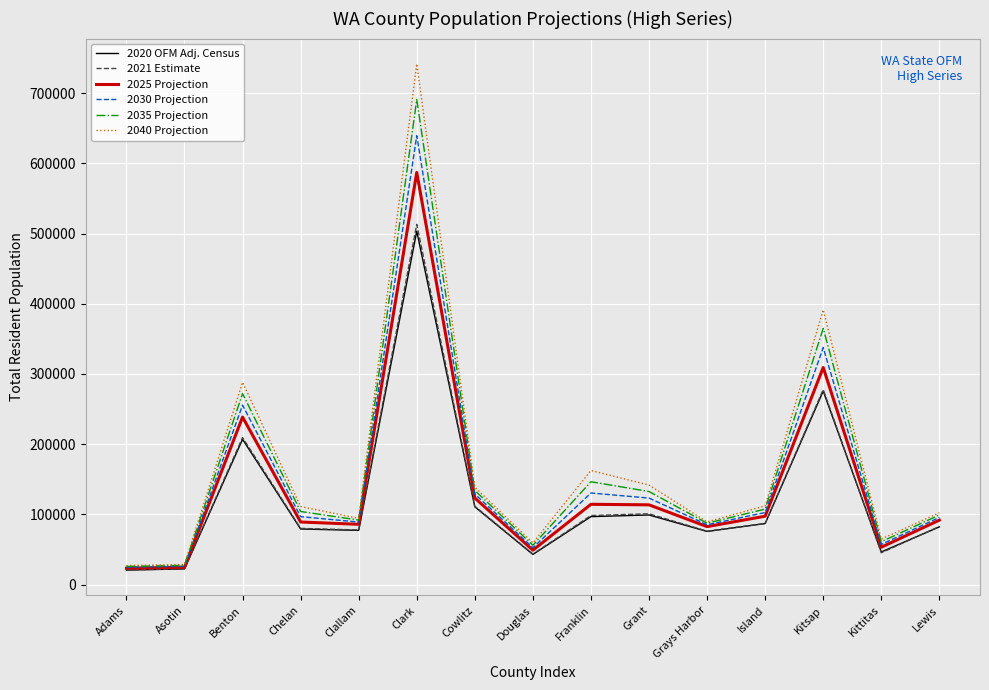

True or false: 2020 OFM Adj. Census has more than 0 interior local peaks.

True